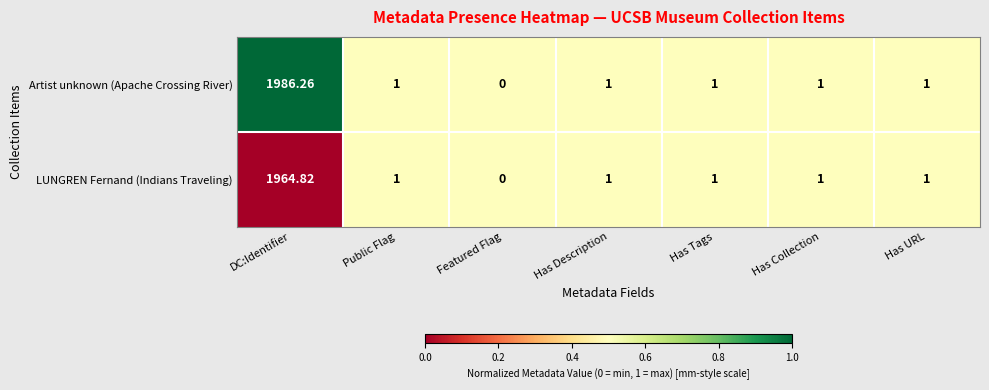

What is the total value across all series at Has URL?

2.0